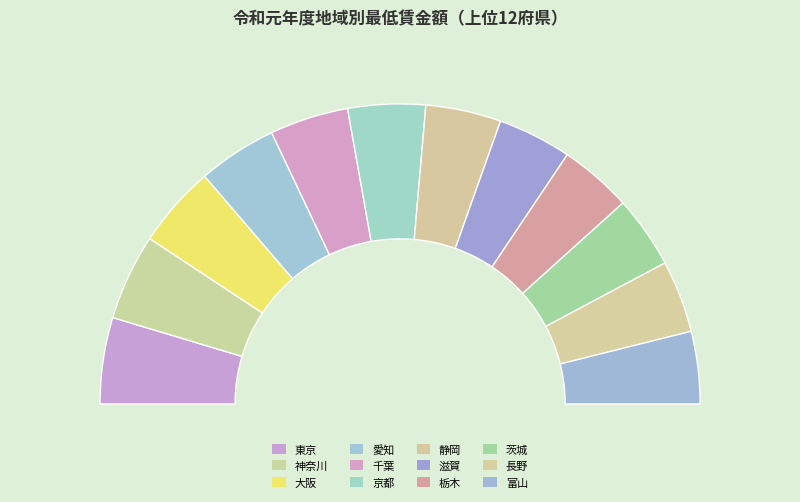

Count the number of slices in the pie.

12